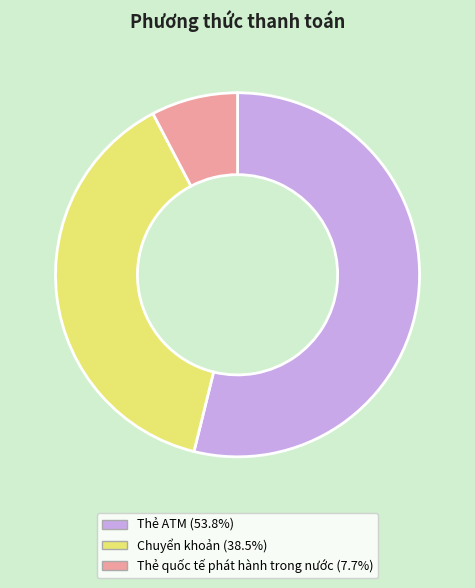

Is Chuyển khoản the majority of the pie?

No